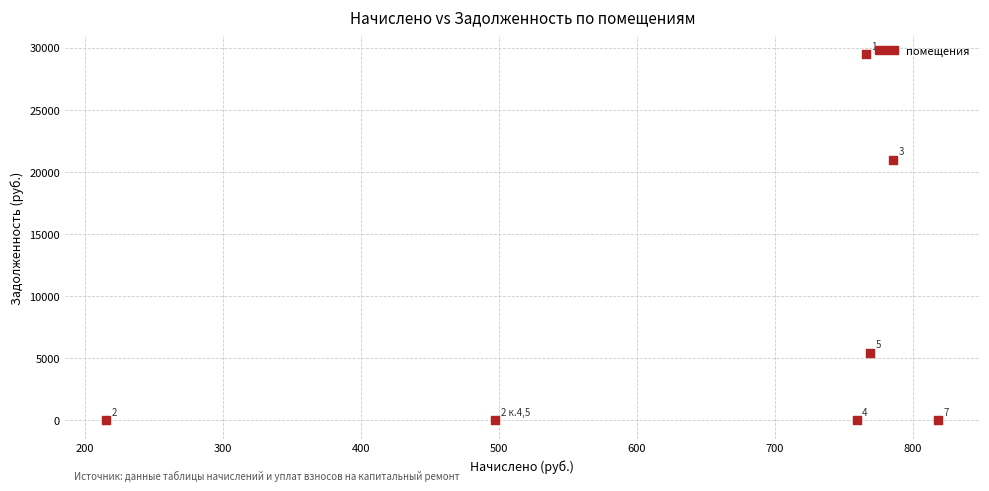

What is the average X value?

658.8